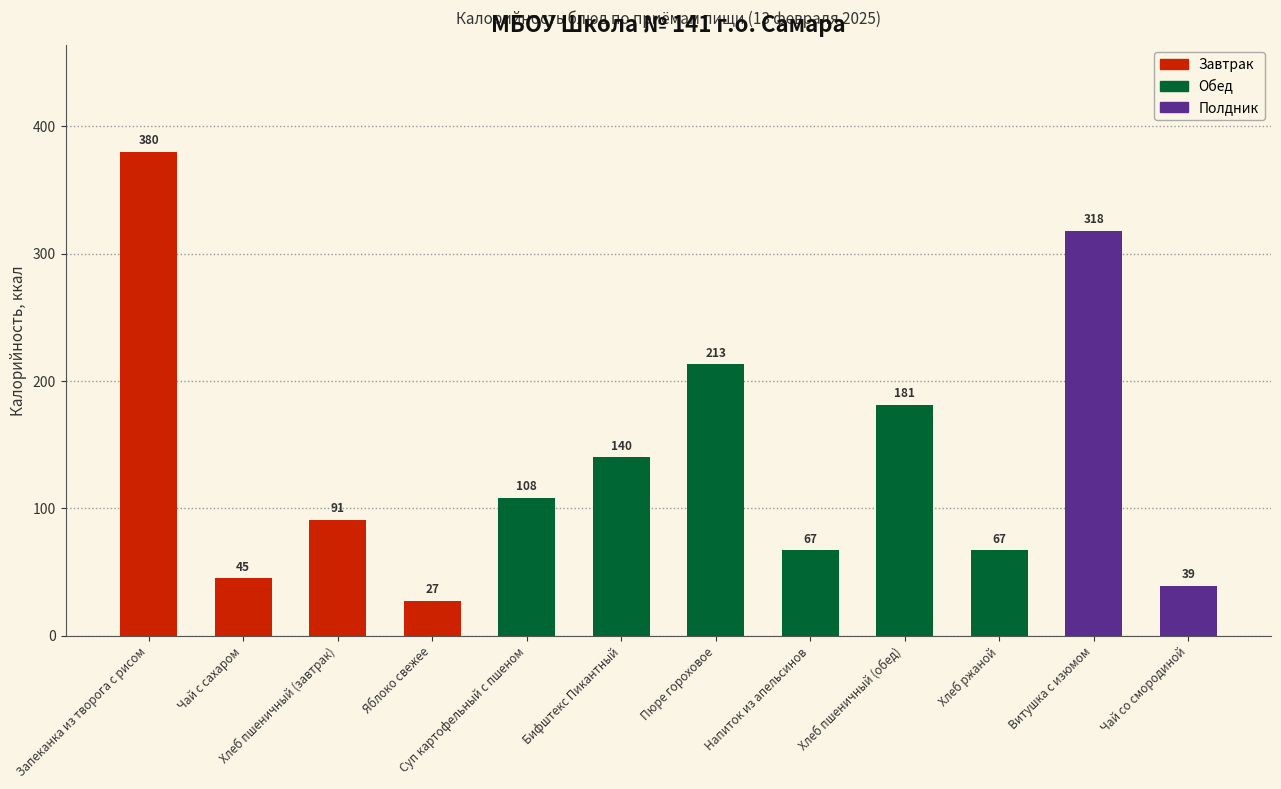

Which label corresponds to the largest value in the chart?

Запеканка из творога с рисом